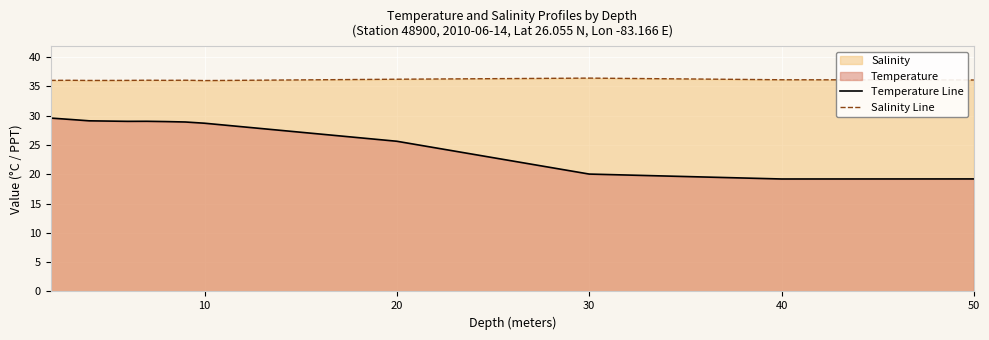

Which series has the largest range (max minus min)?

Temperature Line